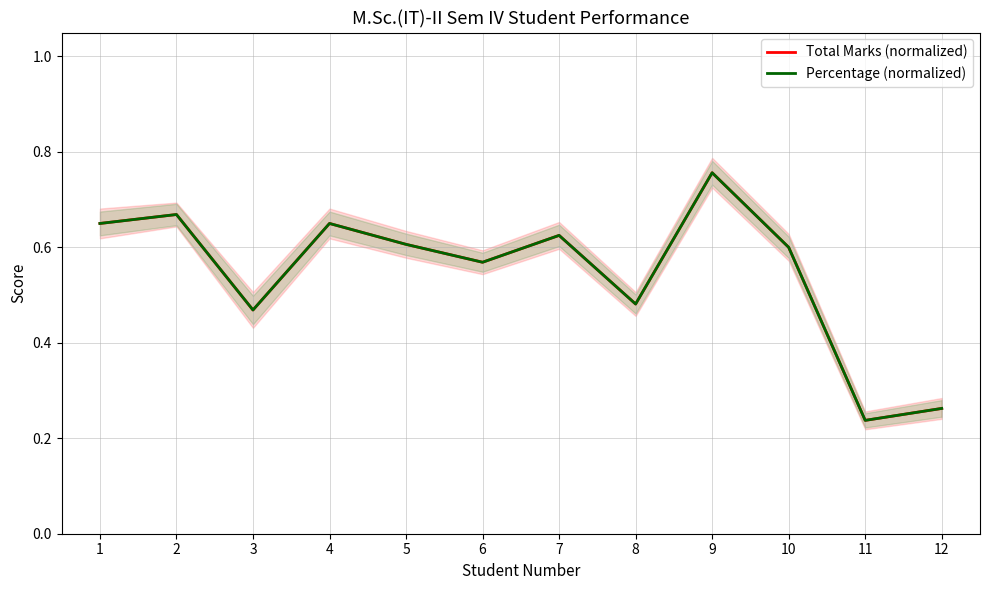

What is the difference between the maximum and minimum values in the Percentage (normalized) series?

0.5